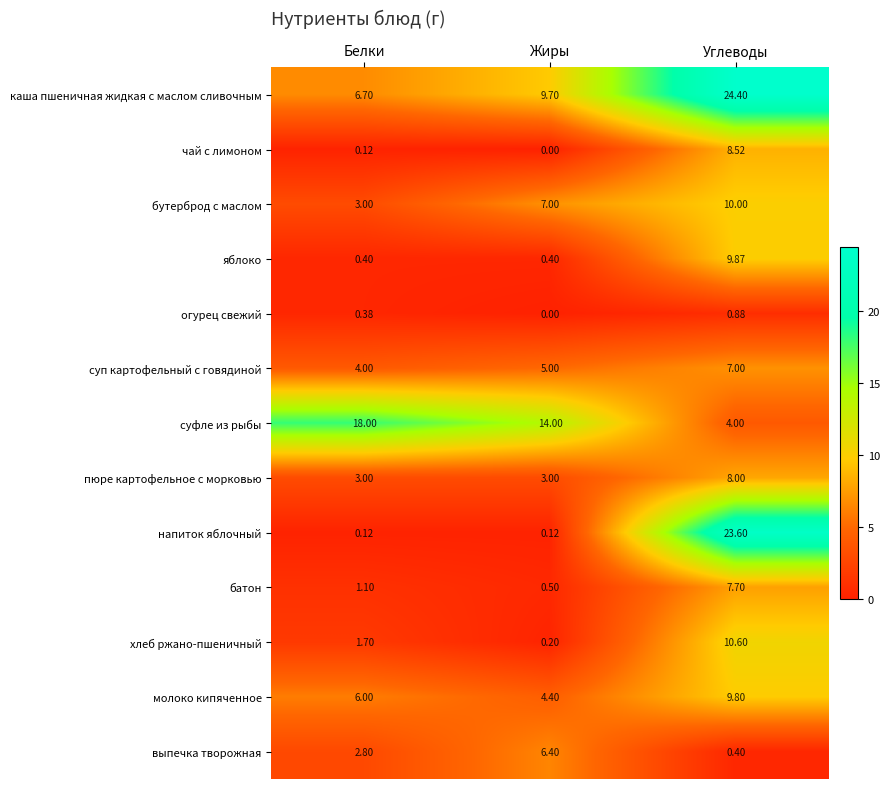

Rank the series by their maximum value, from highest to lowest.

каша пшеничная жидкая с маслом сливочным, напиток яблочный, суфле из рыбы, хлеб ржано-пшеничный, бутерброд с маслом, яблоко, молоко кипяченное, чай с лимоном, пюре картофельное с морковью, батон, суп картофельный с говядиной, выпечка творожная, огурец свежий